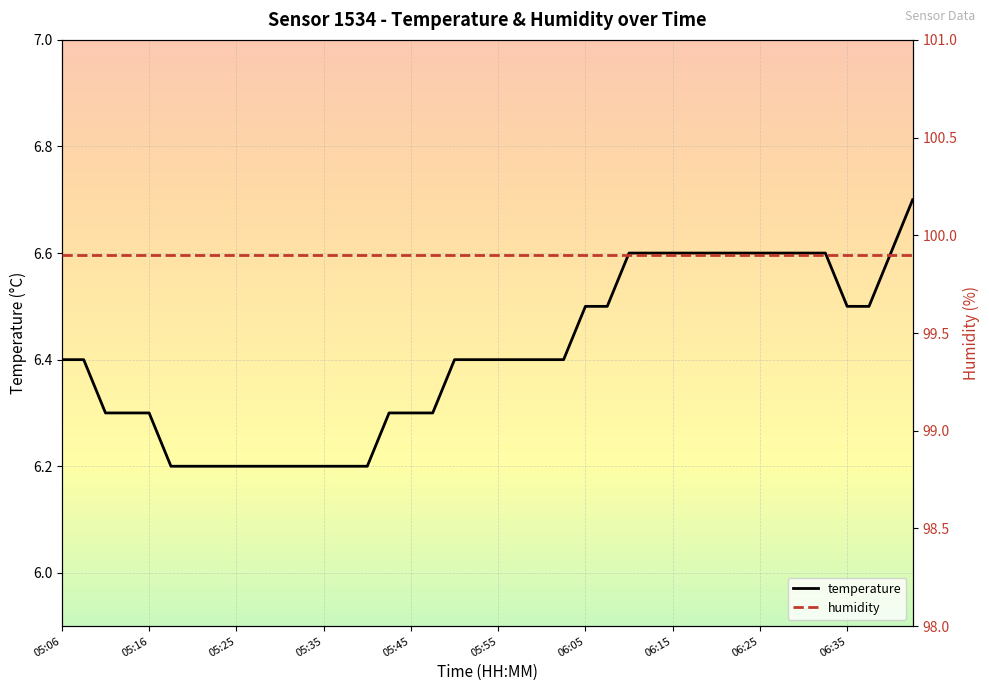

What is the maximum value for temperature?

6.7